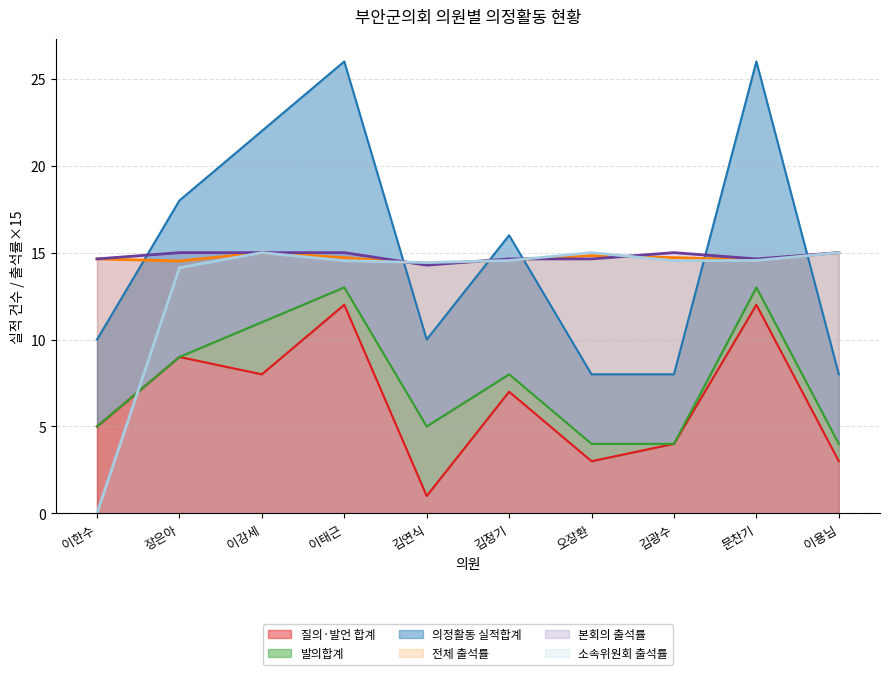

What is the value of the 전체 출석률 point at the 9th from the left?

14.6